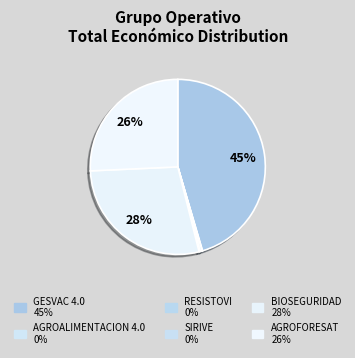

Is it true that AGROALIMENTACION 4.0 is 0% of the pie?

True